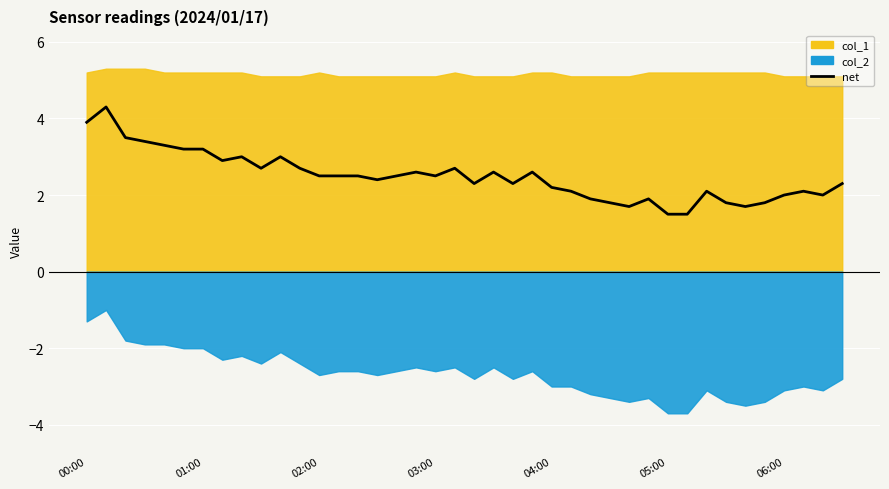

What is the difference between the second highest and minimum values?

2.4